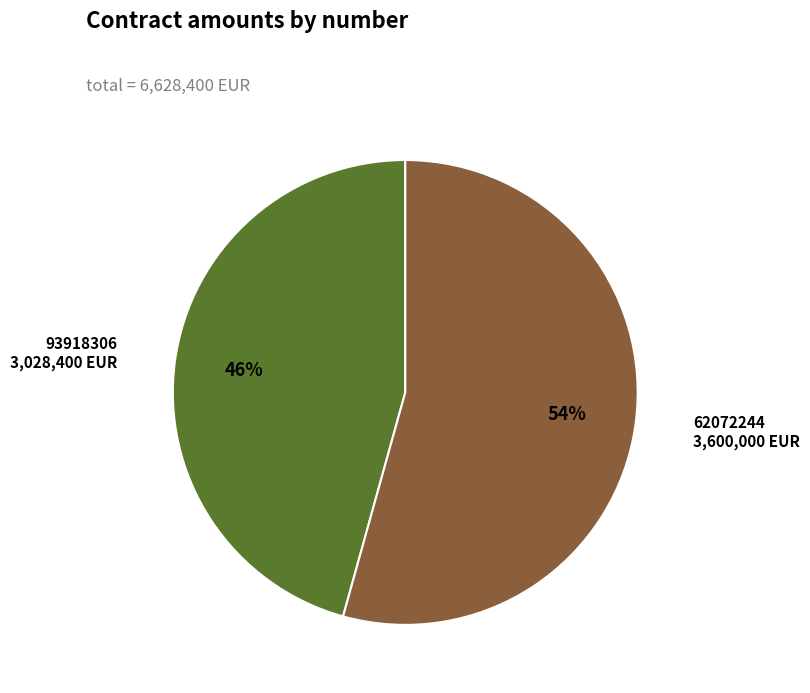

Approximately how many times larger is the value at 62072244 compared to 93918306?

1.2